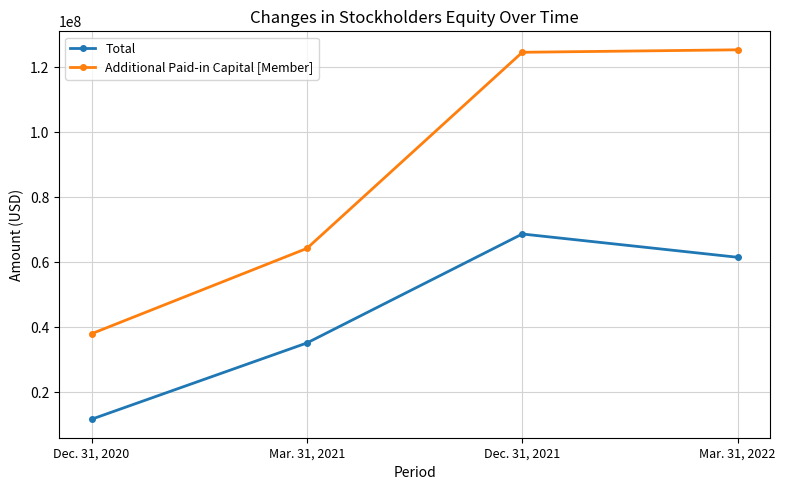

Rank the series at Mar. 31, 2021 from highest to lowest value.

Additional Paid-in Capital [Member], Total